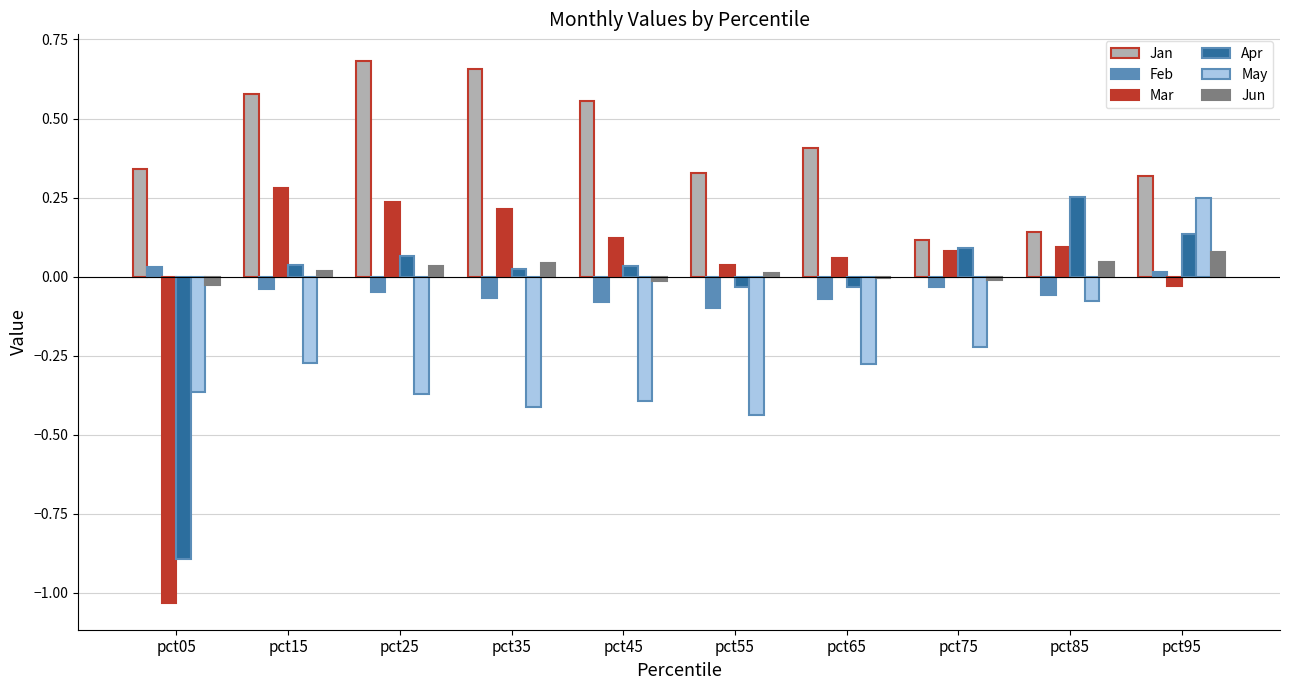

The Apr series shows -0.0 at pct55. True or false?

True